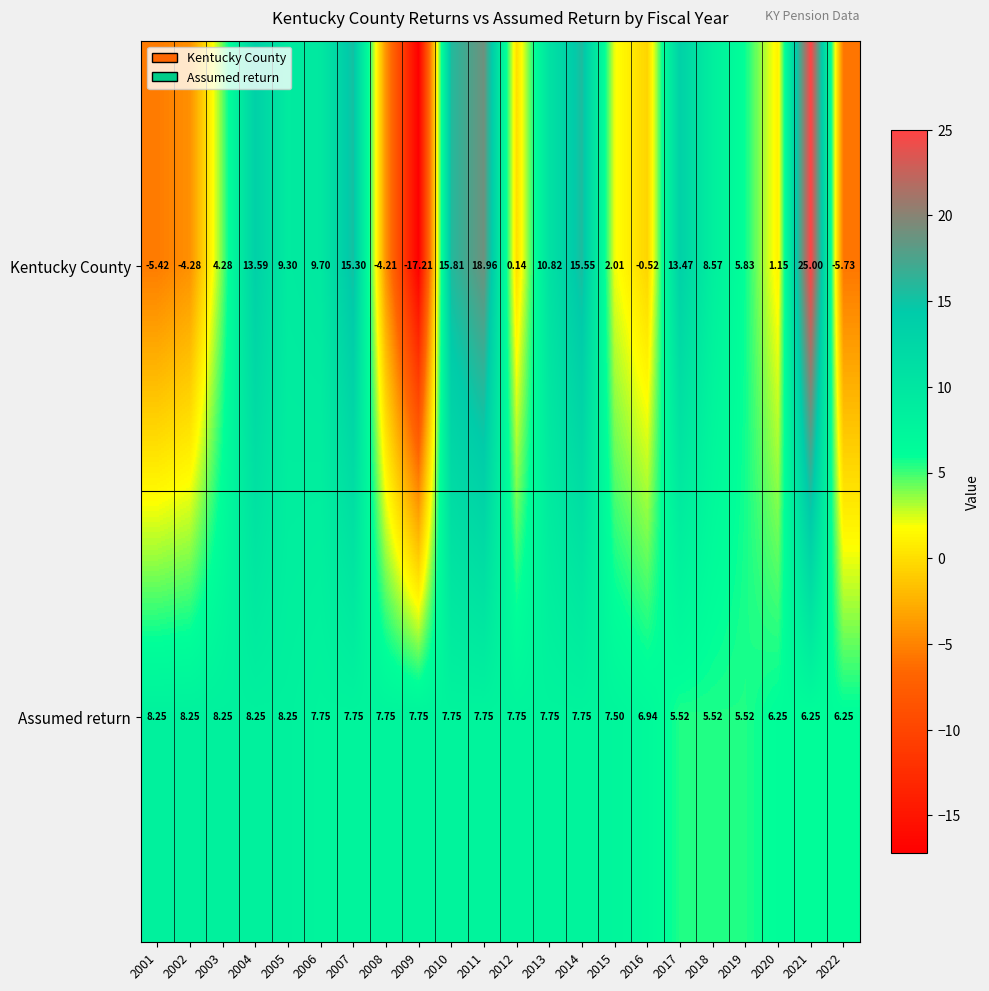

At which category is the sum across all series the highest?

2021